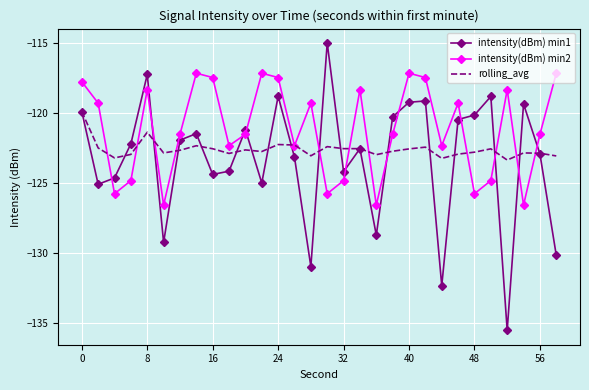

What are all the series names shown in the legend?

intensity(dBm) min1, intensity(dBm) min2, rolling_avg